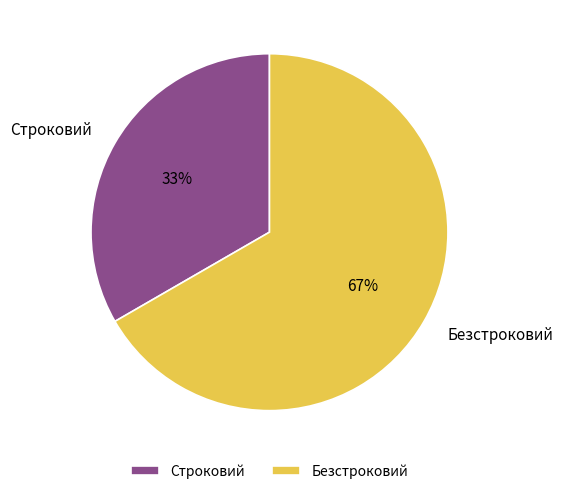

To the nearest percent, what portion does Безстроковий represent?

67%